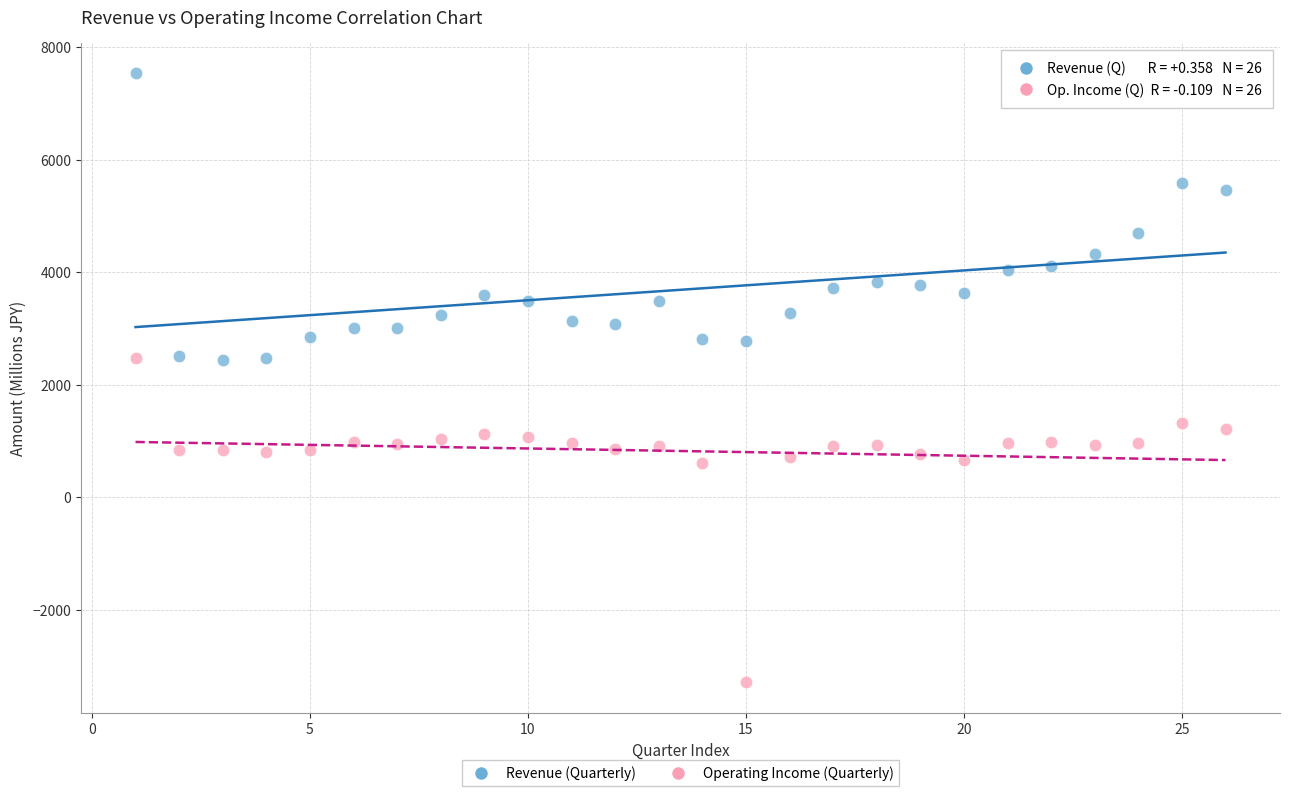

Which series reaches the minimum Y coordinate?

Operating Income (Quarterly)